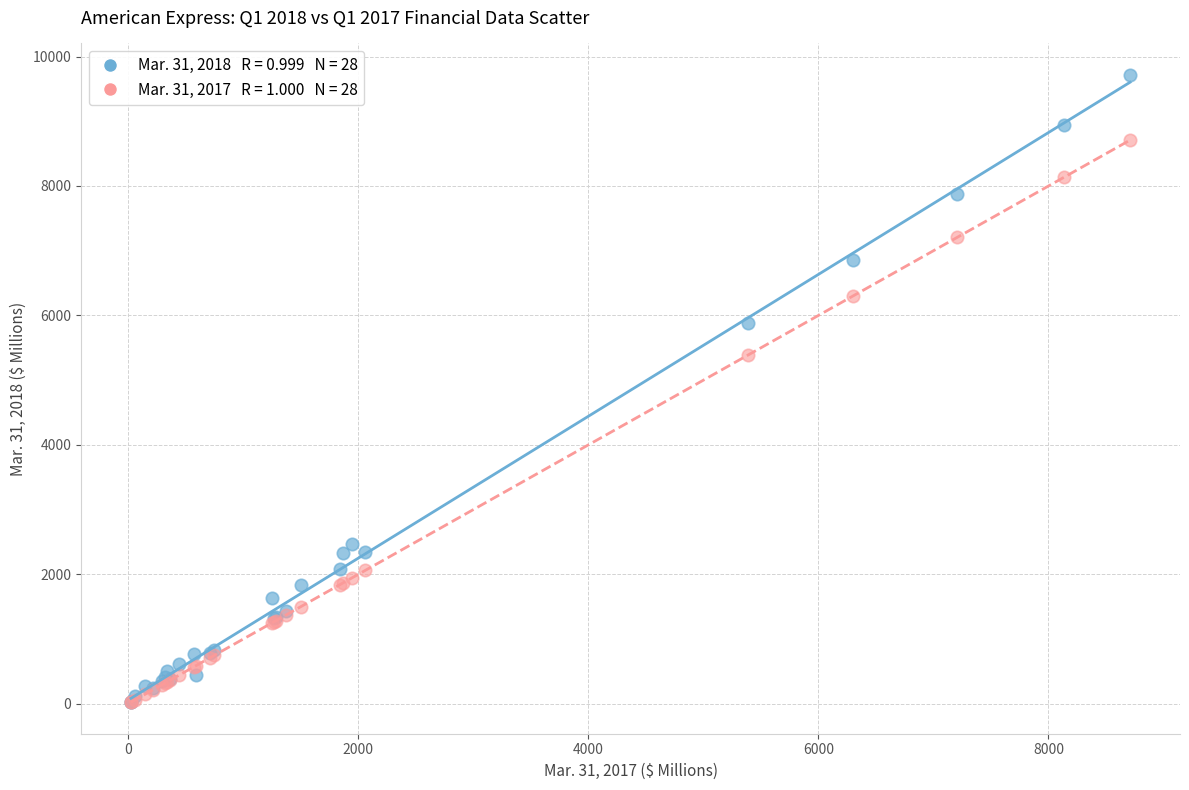

Across all series, what Y value is closest to 4869?

5387